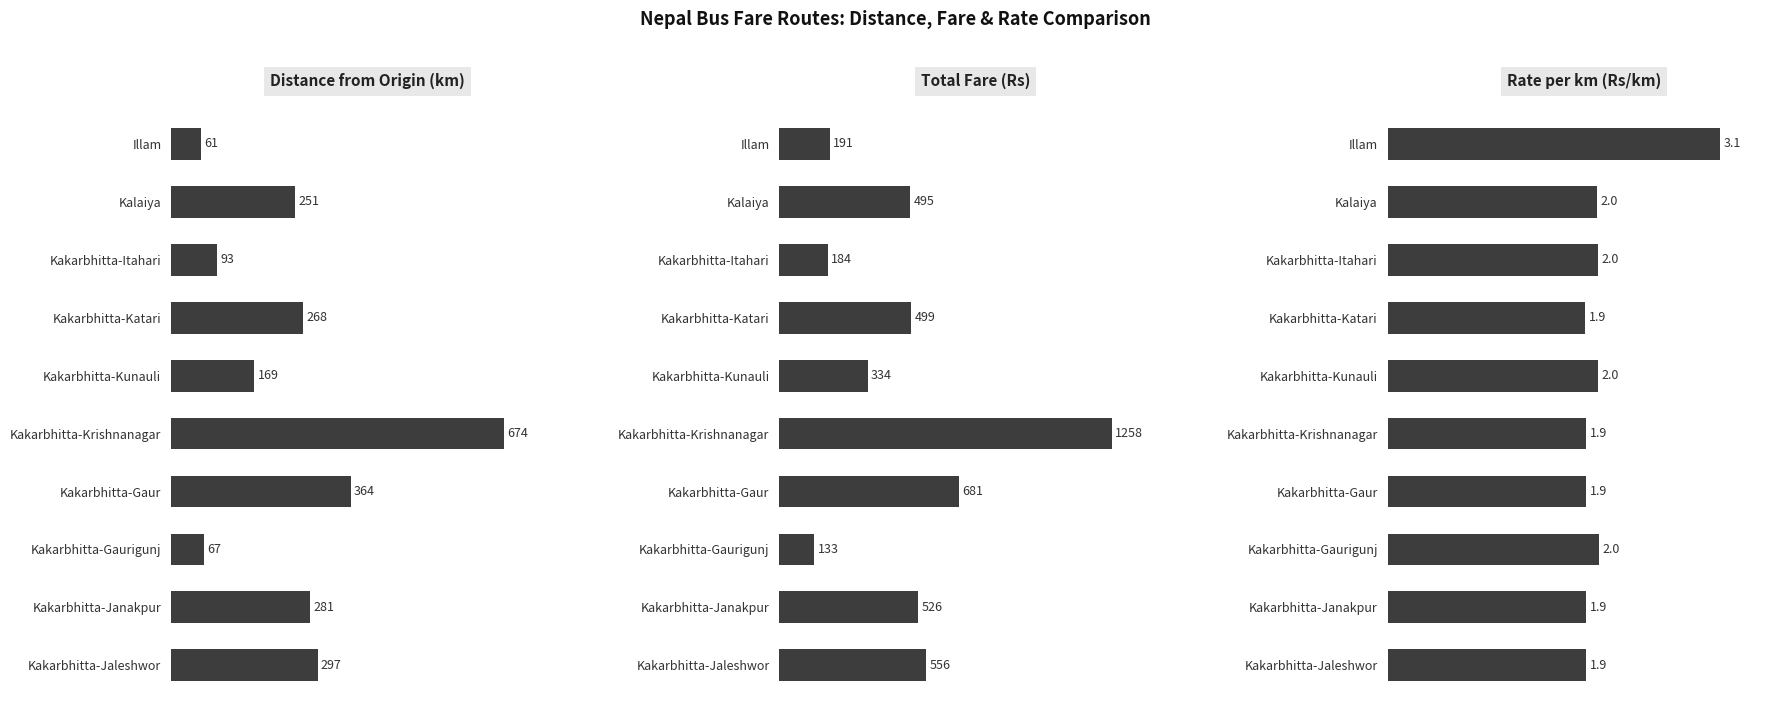

At Kakarbhitta-Itahari, list the series in order from smallest to largest.

Rate per km (Rs/km), Distance from Origin (km), Total Fare (Rs)